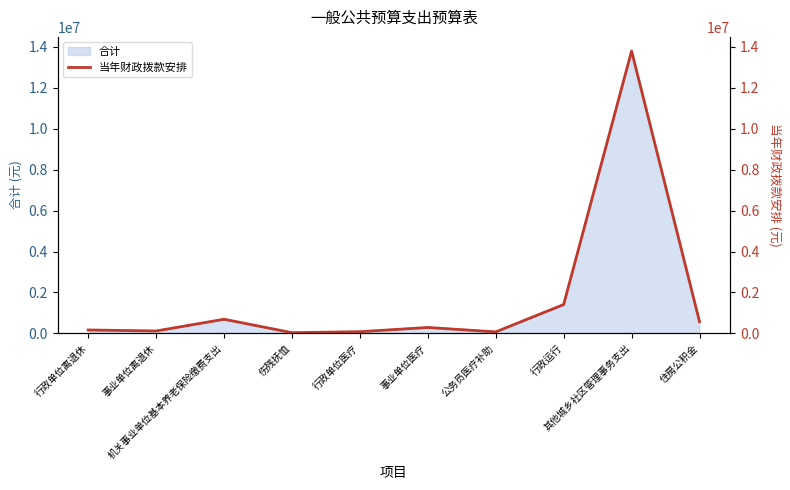

The value at 事业单位离退休 is 43455.8. True or false?

False